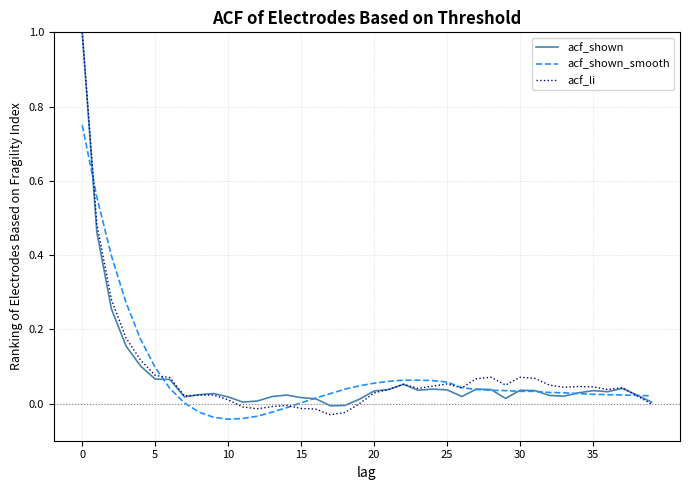

What is the highest value of the acf_shown series?

1.0